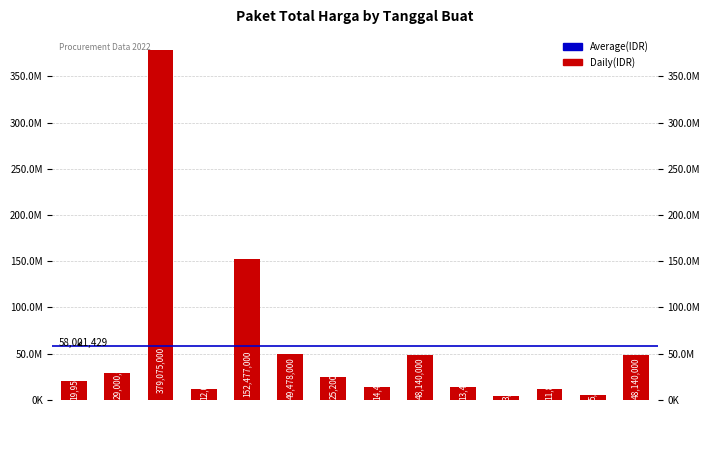

What is the approximate value at 2022-11-22, to the nearest 10?

5093000